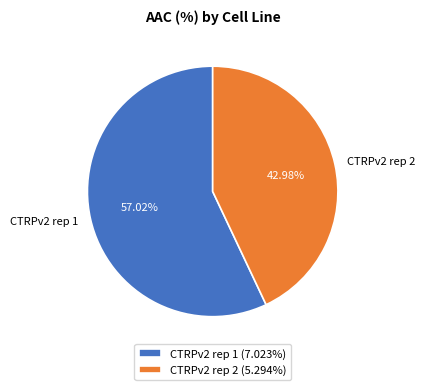

Between CTRPv2 rep 2 and CTRPv2 rep 1, which is larger?

CTRPv2 rep 1